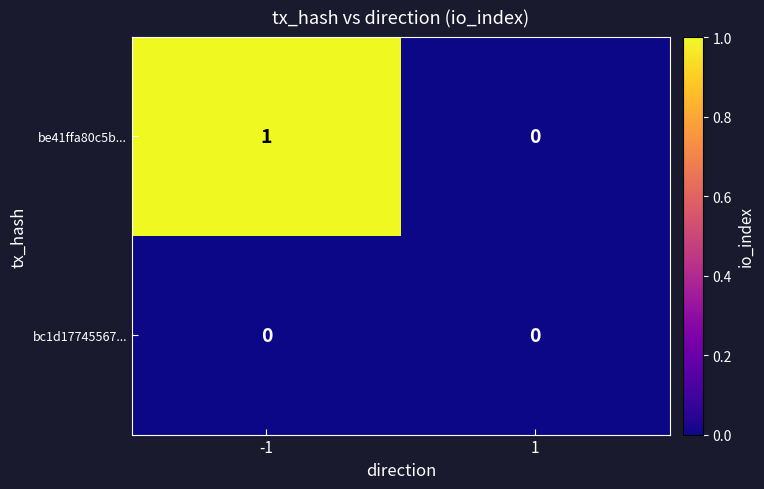

Is it true that be41ffa80c5b... equals 2 at -1?

False